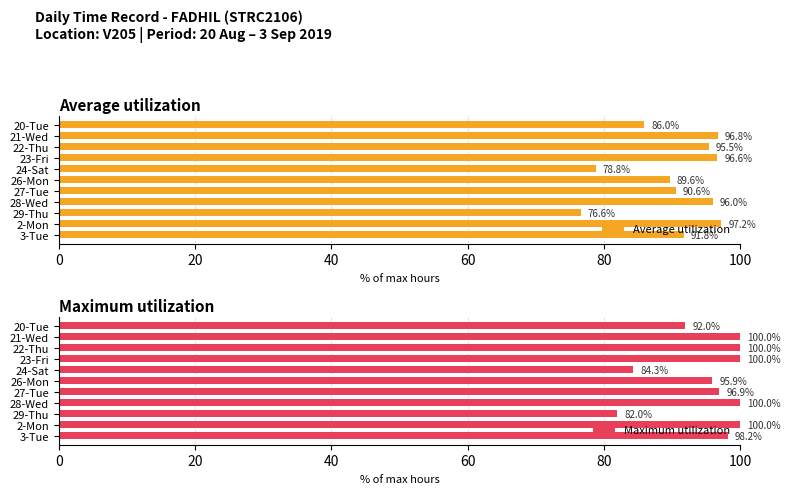

At which label does Average utilization reach its peak?

2-Mon